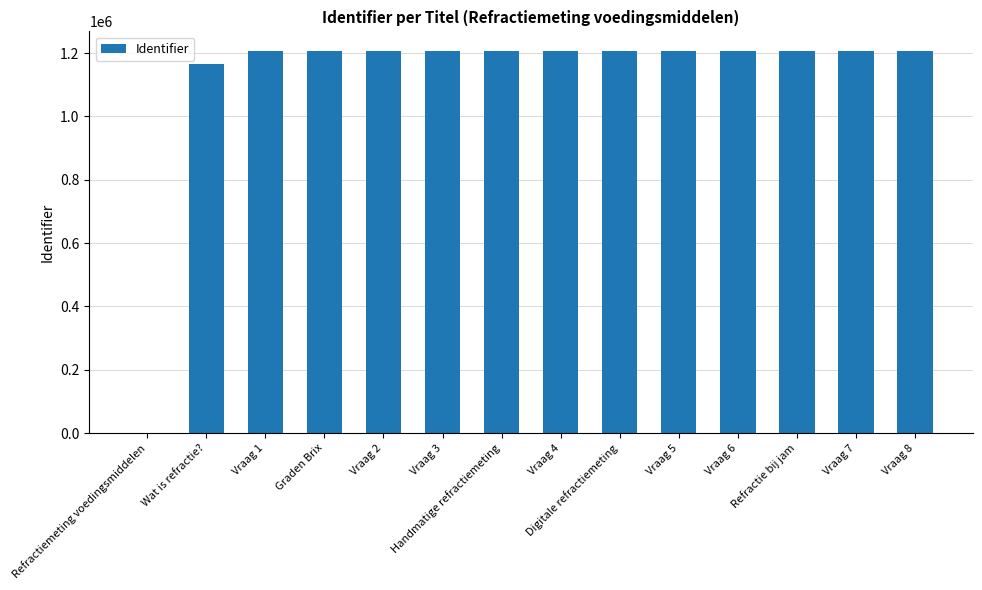

What is the maximum value shown in the chart?

1208300